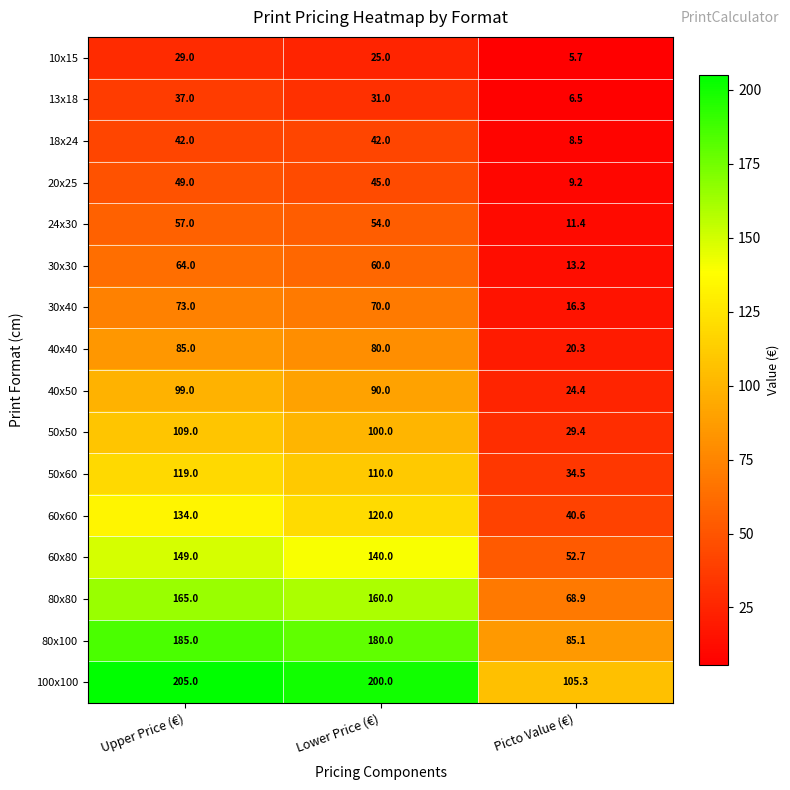

What is the difference between the maximum and minimum values in the 80x80 series?

96.1